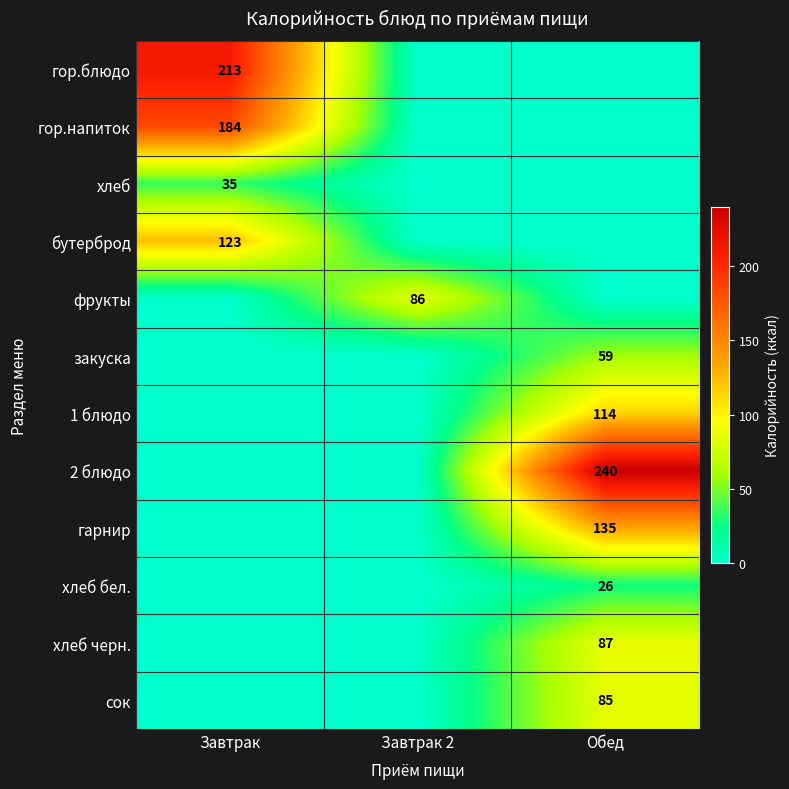

True or false: закуска has a value of 26 at Обед.

False